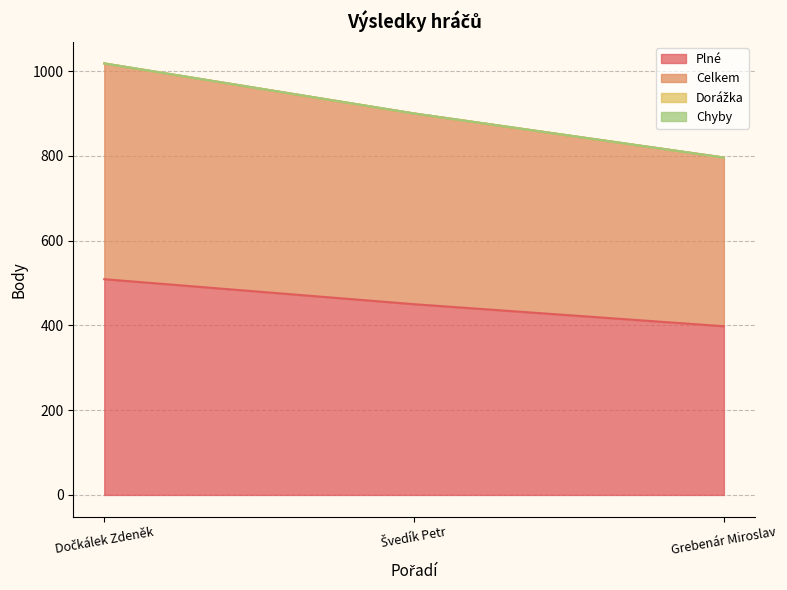

List the series in order of their peak value, highest first.

Celkem, Plné